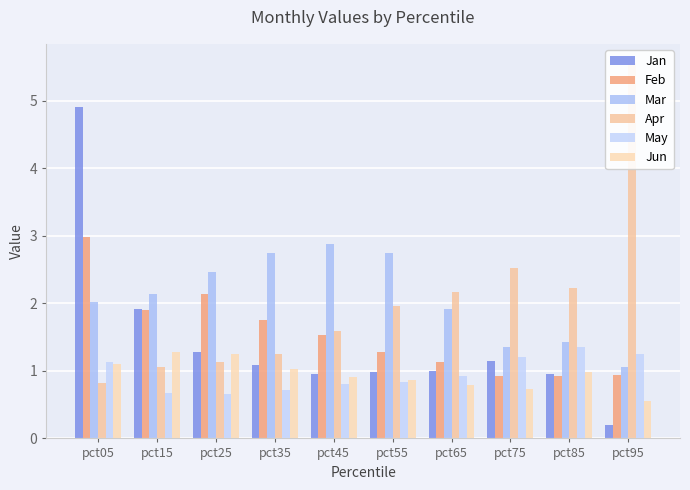

What is the difference between the maximum and minimum values in the Mar series?

1.8